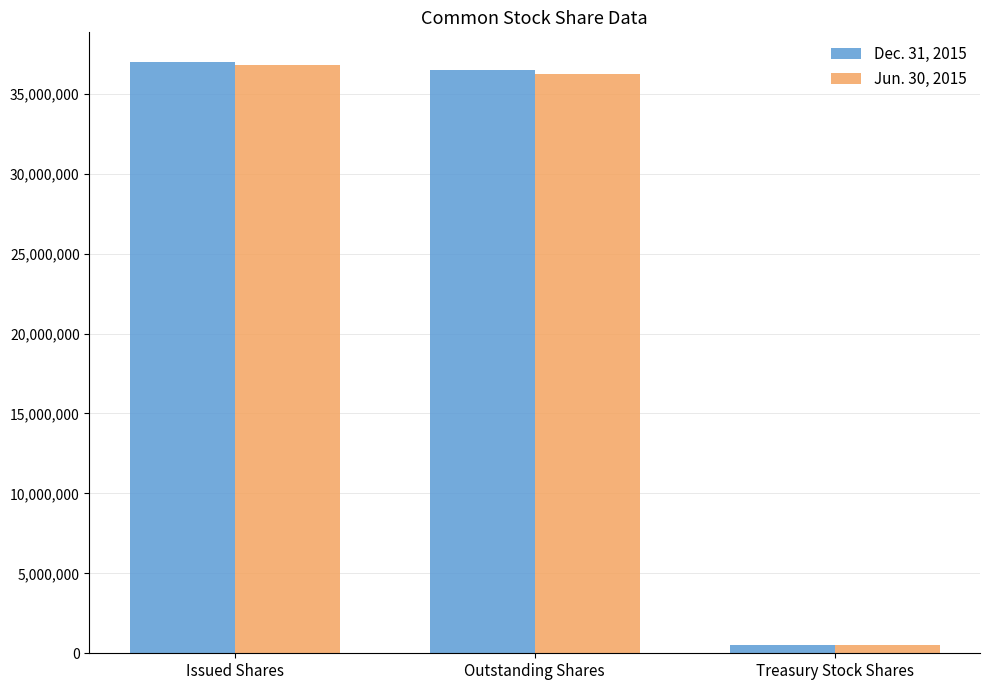

What is the greatest value displayed?

36991896